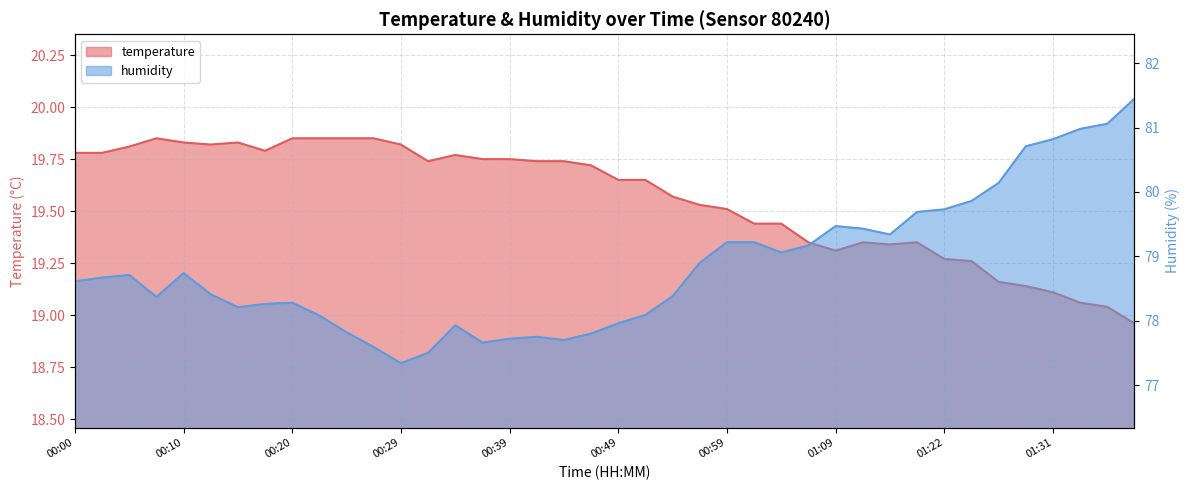

What is the difference between the second highest and second lowest values in the temperature series?

0.8